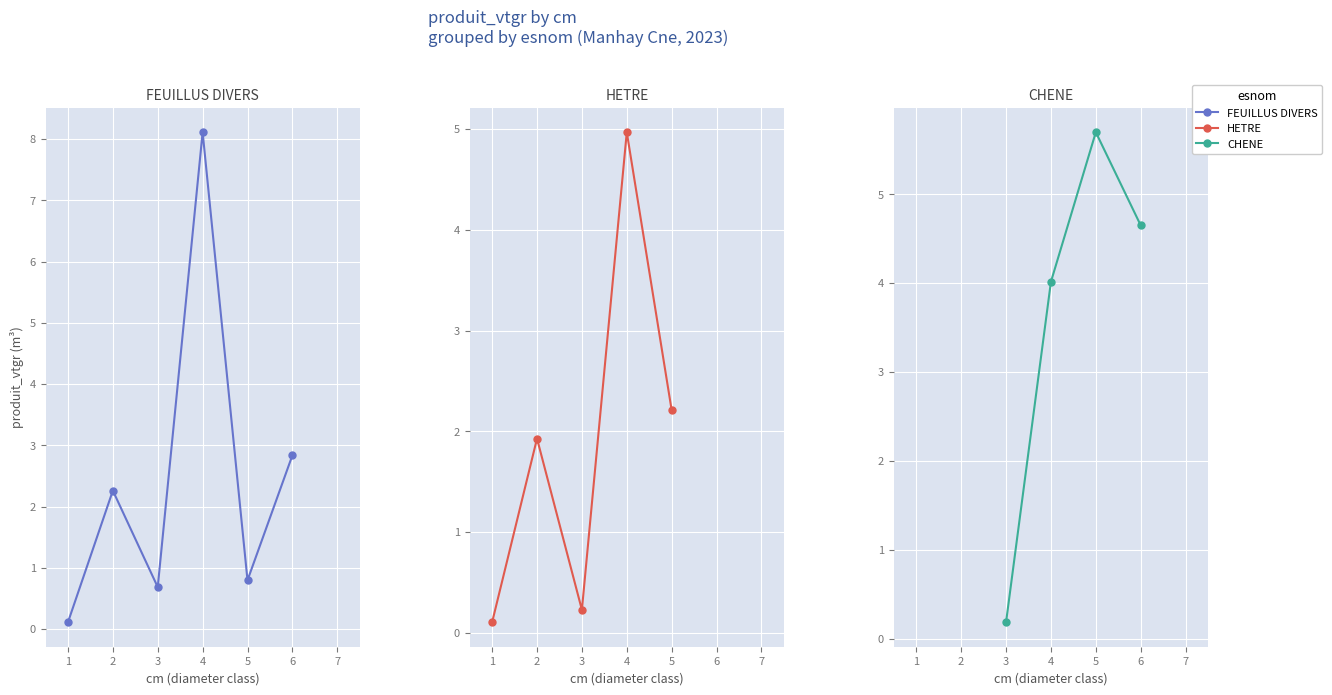

True or false: there are more than 2 points higher than both neighbors.

False